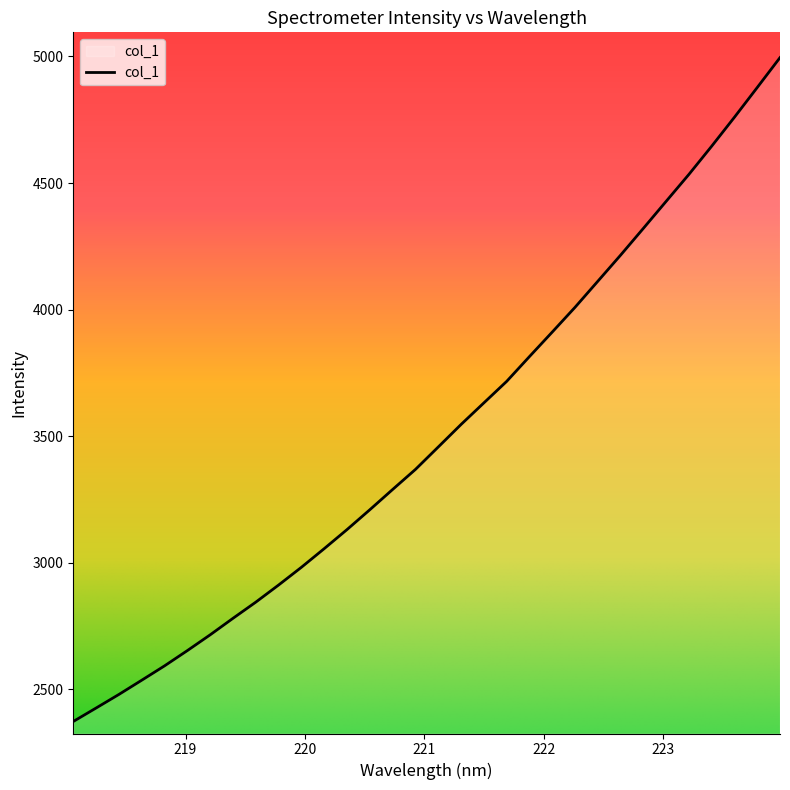

What is the greatest value displayed?

4995.5